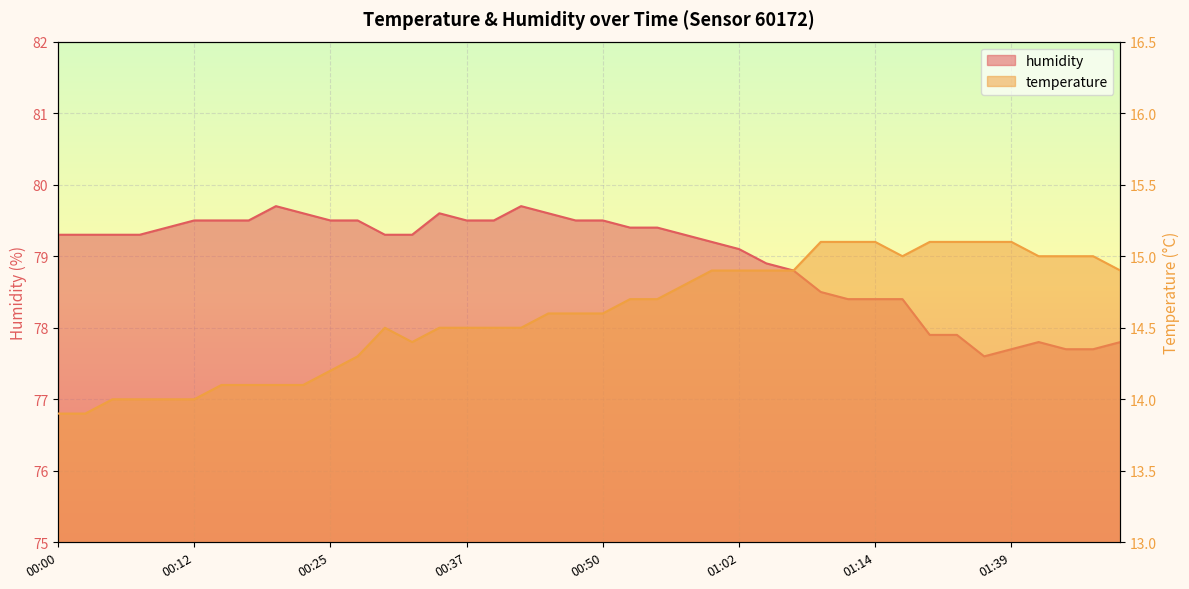

What is the total value across all series at 00:27?

93.8